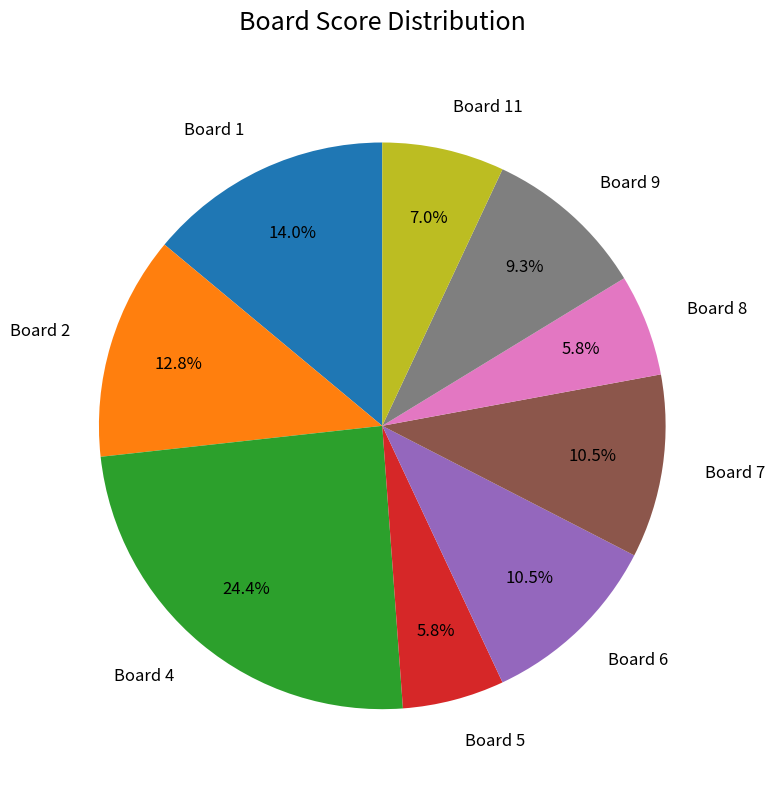

How much of the chart is everything except Board 4?

75.6%